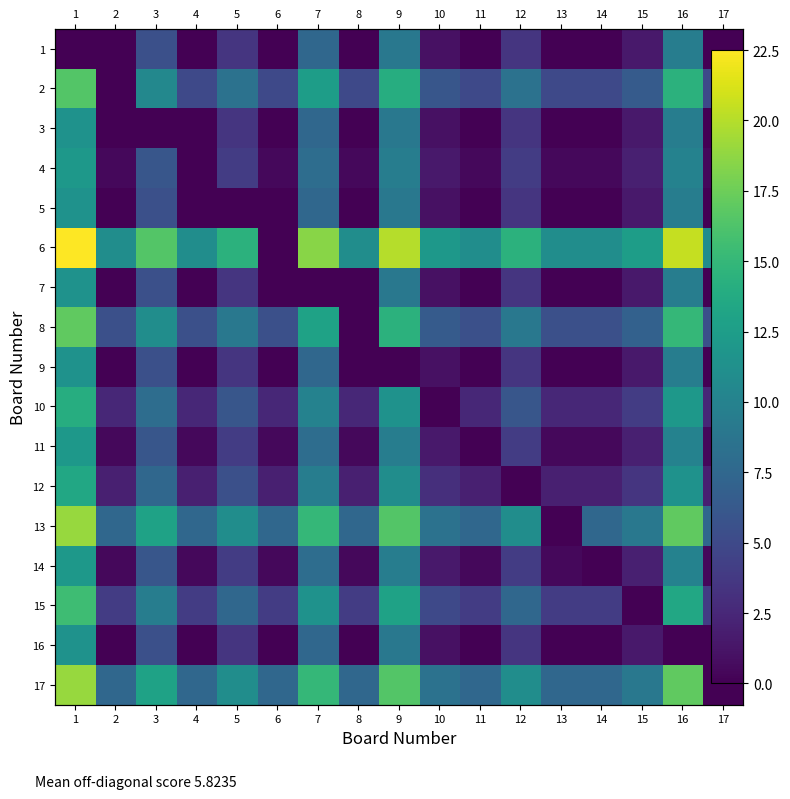

Is it true that 15 equals 5.0 at 10?

True